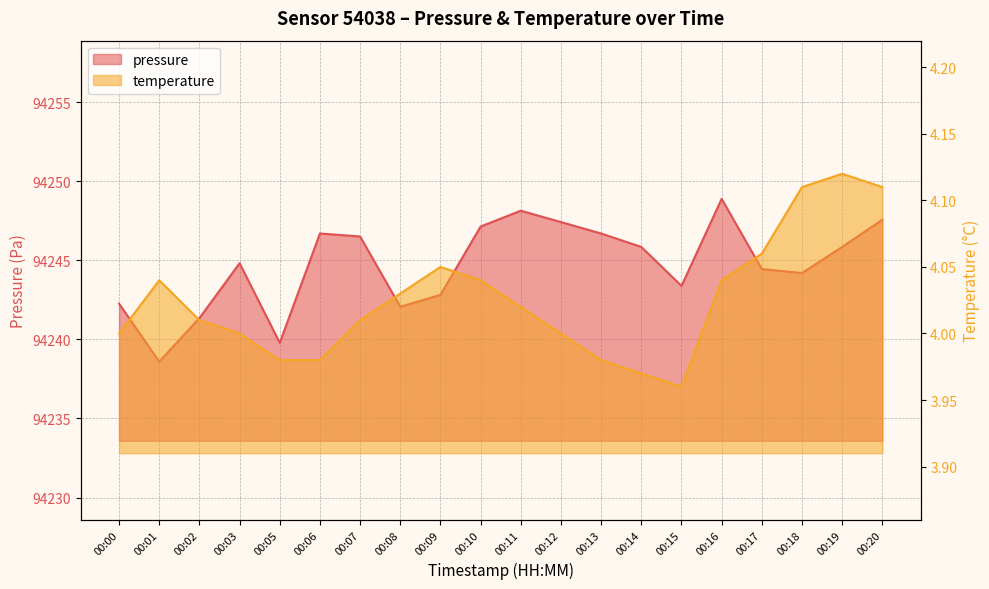

What are all the series names shown in the legend?

pressure, temperature